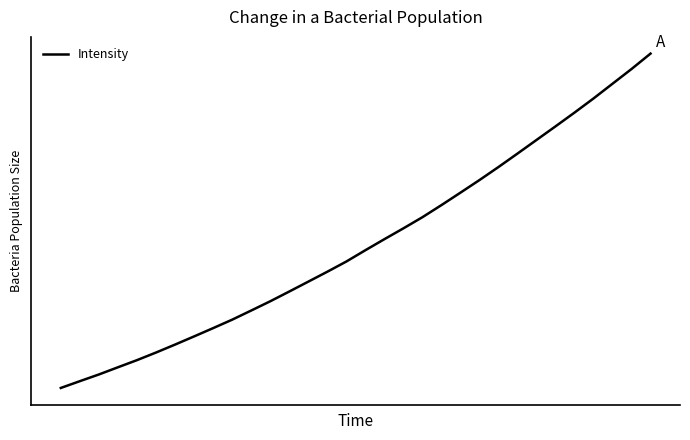

True or false: there are more than 0 points higher than both neighbors.

False